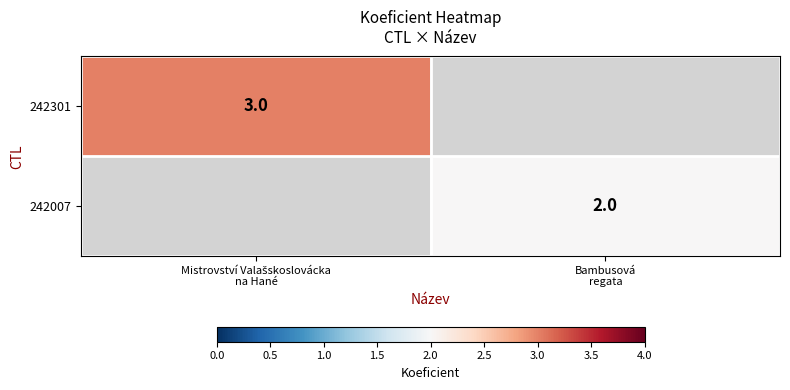

At how many categories does at least one series exceed 2?

1